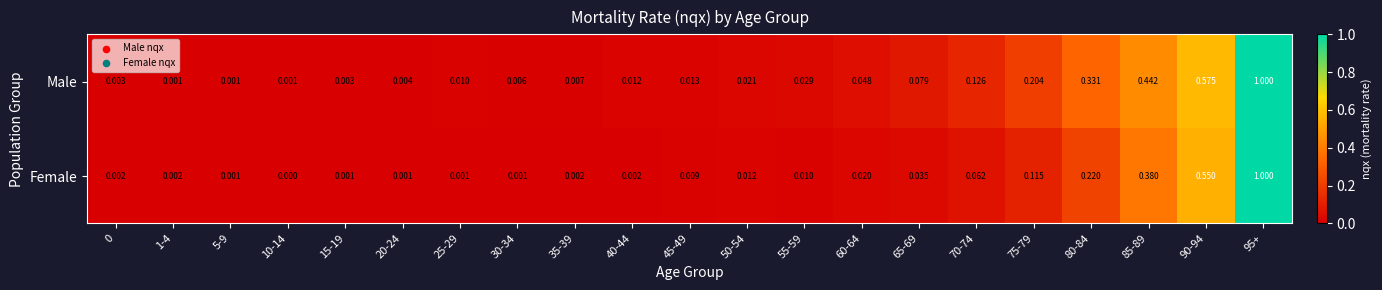

Which series has the largest range (max minus min)?

Female